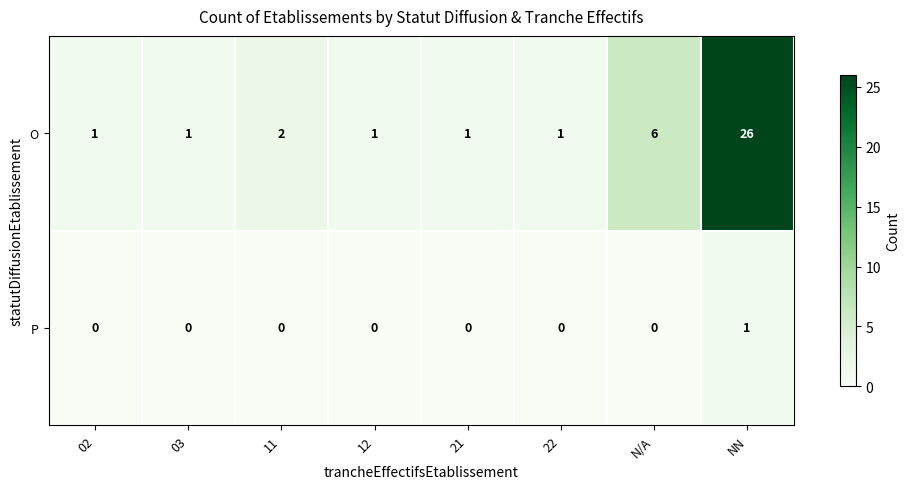

At which label is O closest to 13?

N/A